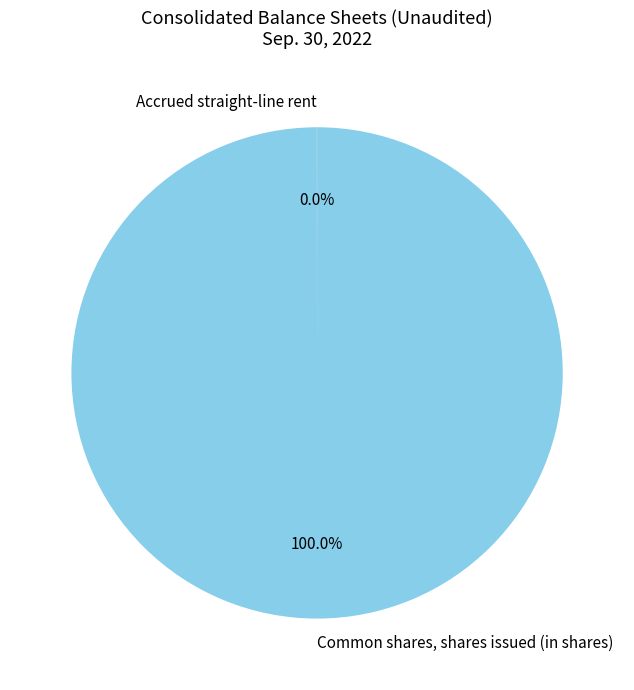

Does Common shares, shares issued (in shares) represent more than half of the total?

Yes